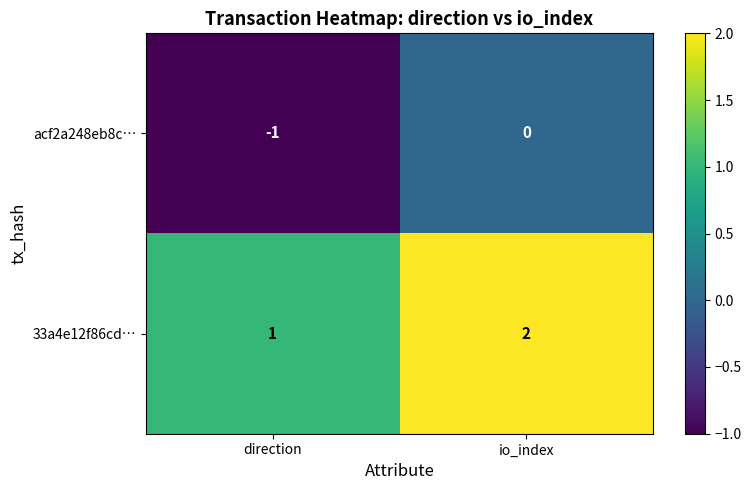

At which label is 33a4e12f86cd… closest to 1?

direction